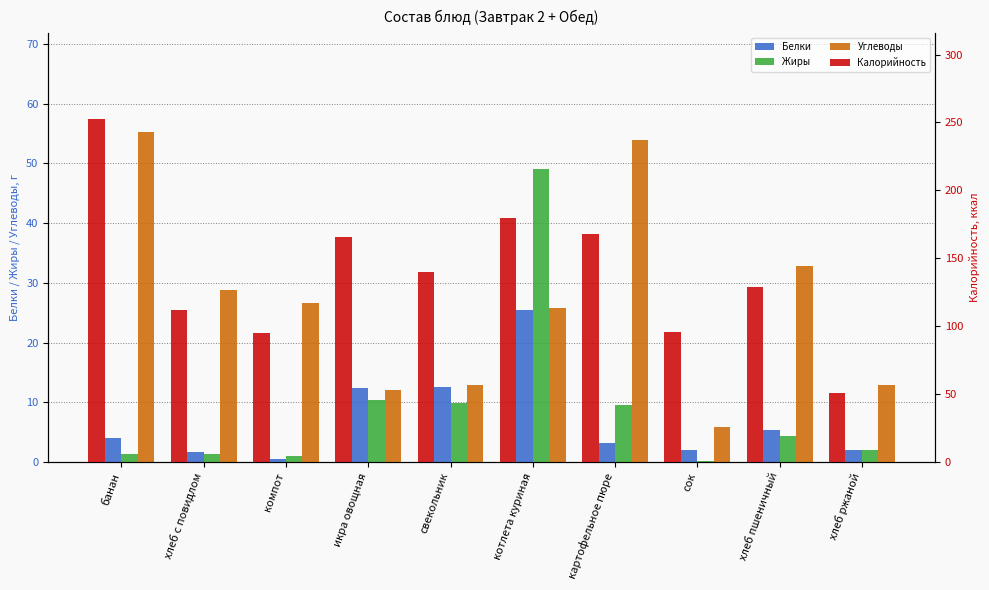

How many bars are there in total?

40